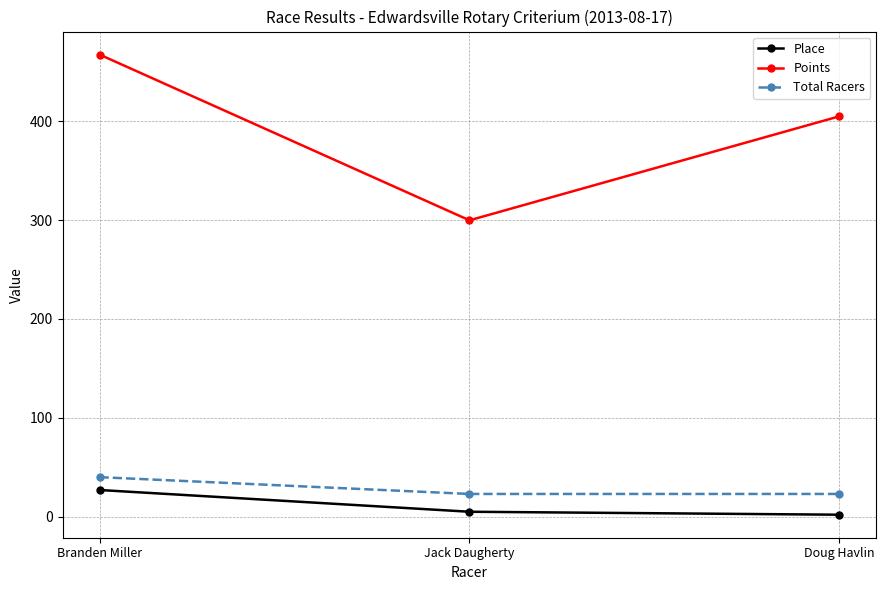

How many lines are shown in the chart?

3